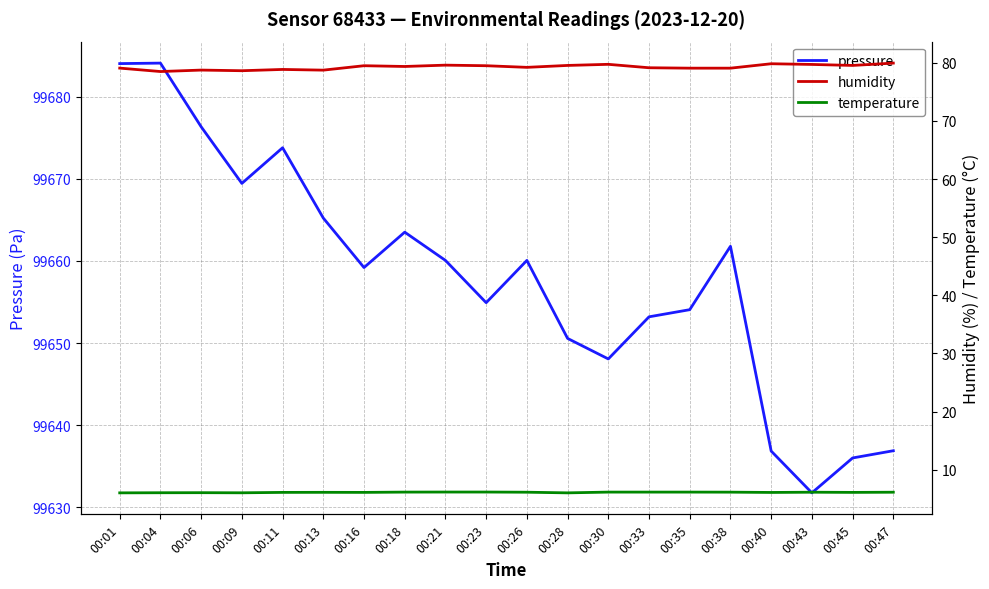

Count the number of data series in this chart.

3